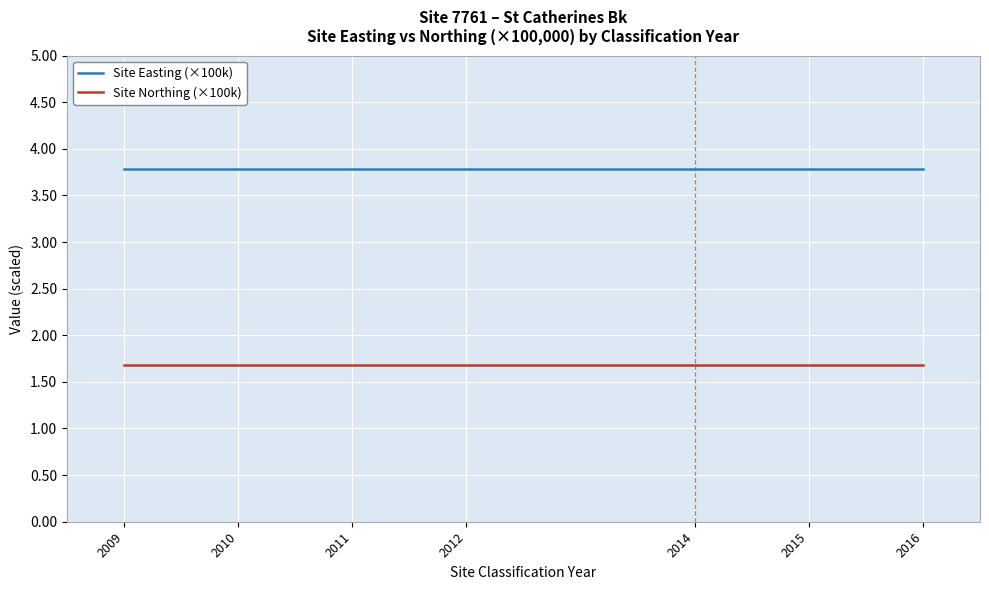

What is the total value across all series at 2014?

5.5